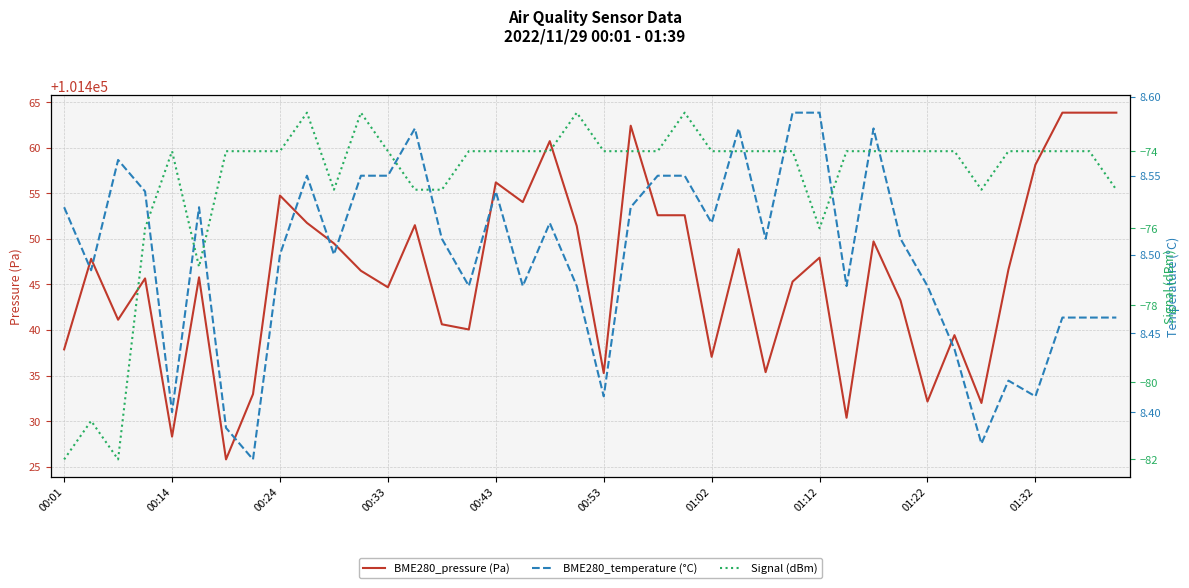

What position from the left is 01:02?

25